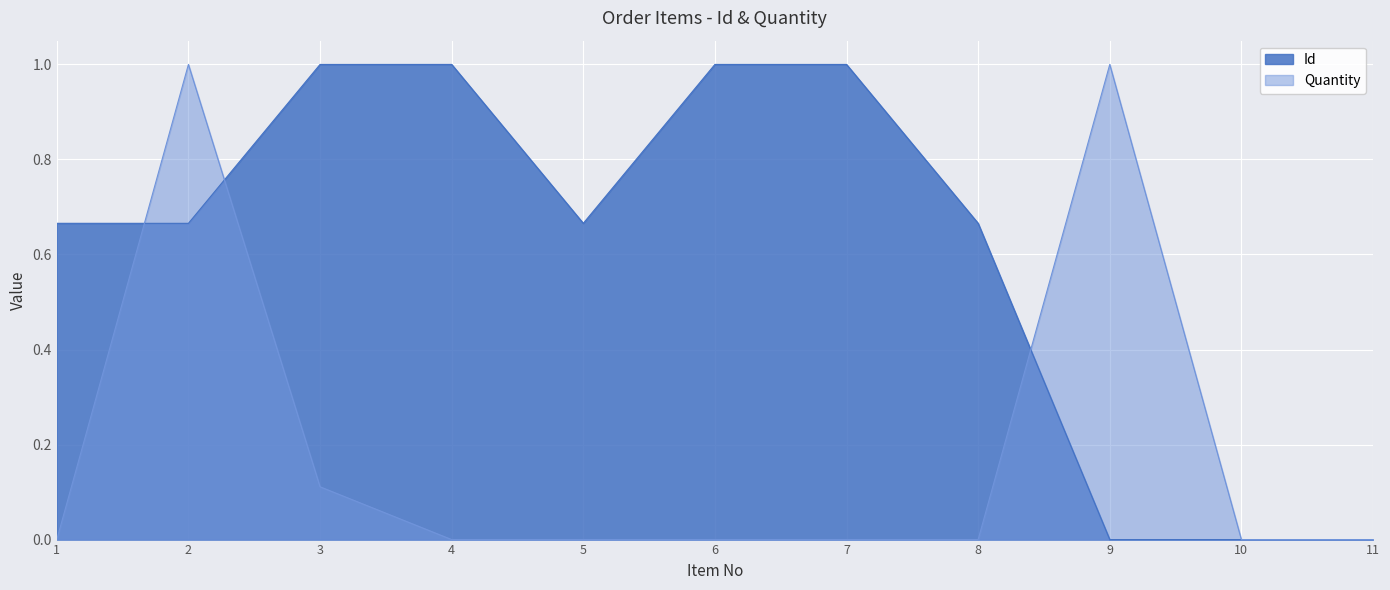

Where is the first local maximum for Quantity?

2